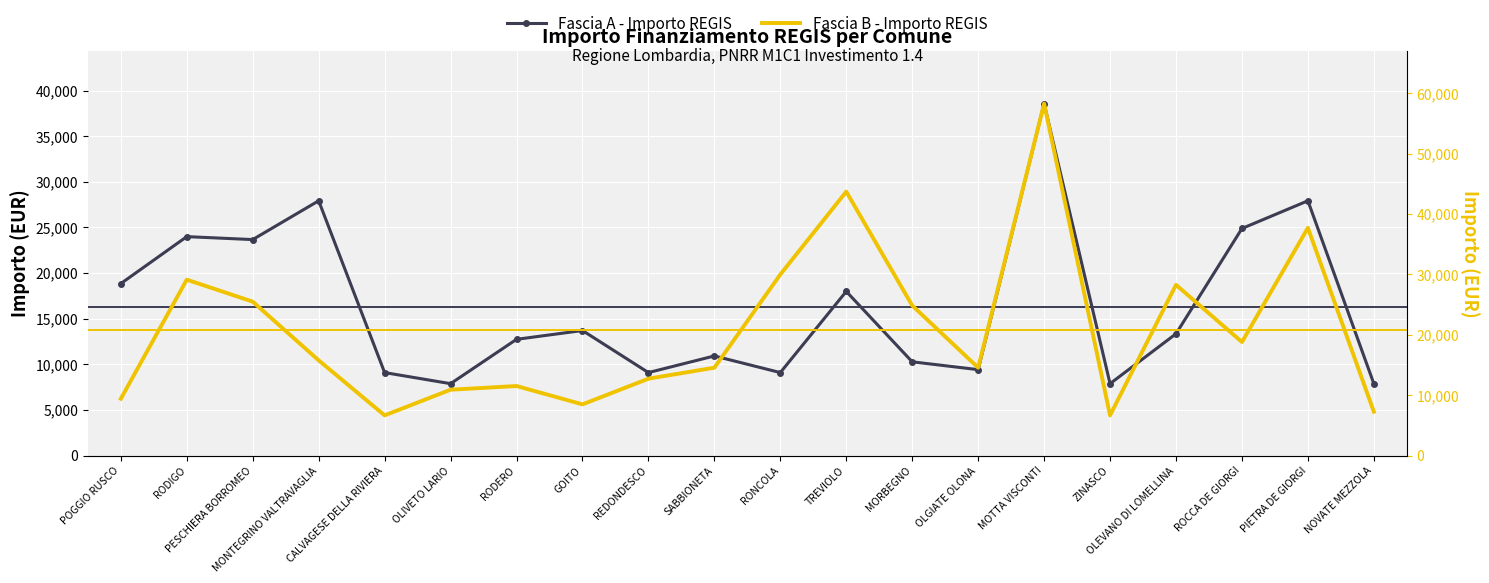

Rank the categories by Fascia A - Importo REGIS value from highest to lowest.

MOTTA VISCONTI, MONTEGRINO VALTRAVAGLIA, PIETRA DE GIORGI, ROCCA DE GIORGI, RODIGO, PESCHIERA BORROMEO, POGGIO RUSCO, TREVIOLO, GOITO, OLEVANO DI LOMELLINA, RODERO, SABBIONETA, MORBEGNO, OLGIATE OLONA, CALVAGESE DELLA RIVIERA, REDONDESCO, RONCOLA, OLIVETO LARIO, ZINASCO, NOVATE MEZZOLA